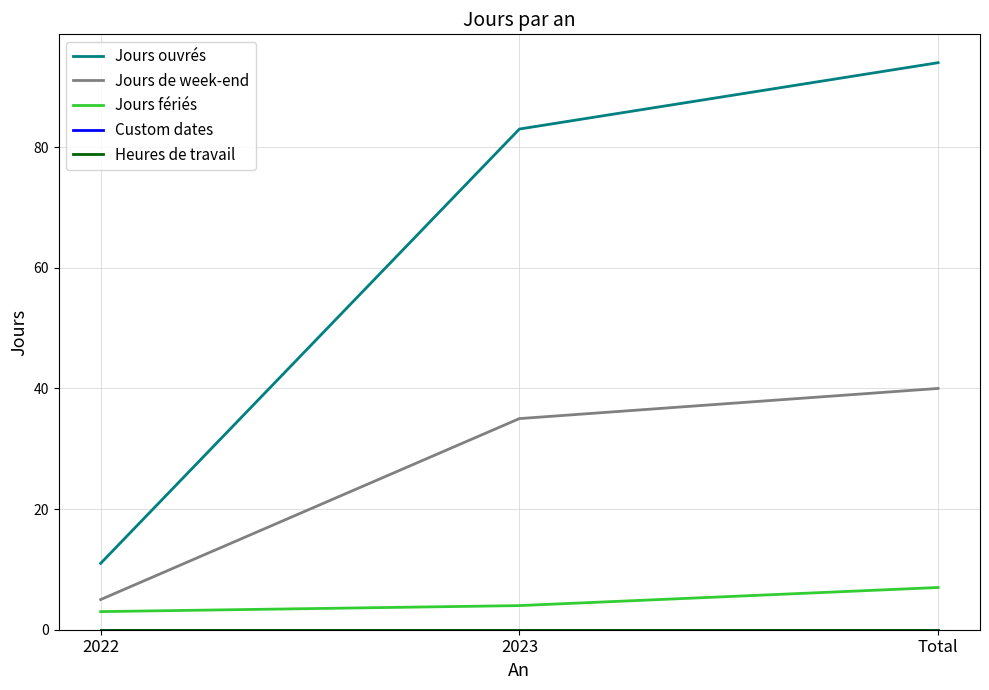

Is this an area chart (filled region under the line)?

No